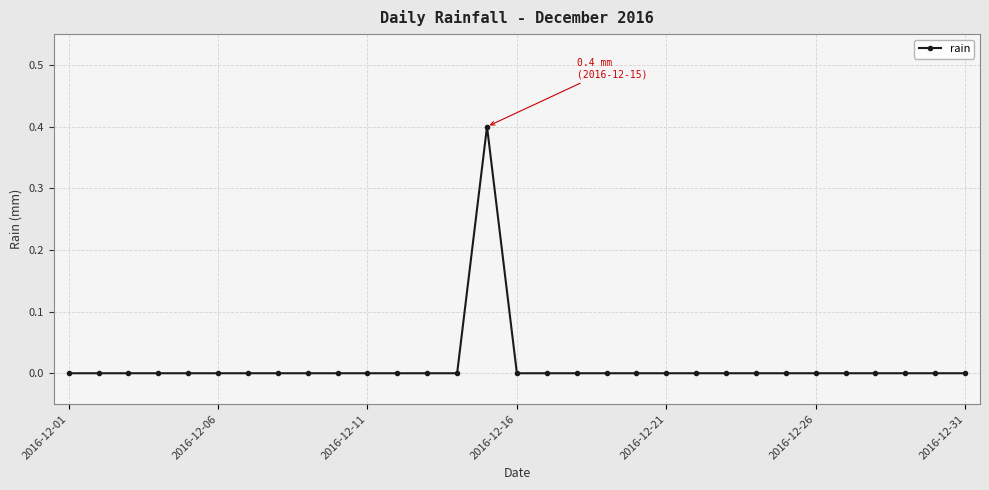

What is the difference between the maximum and second lowest values?

0.4